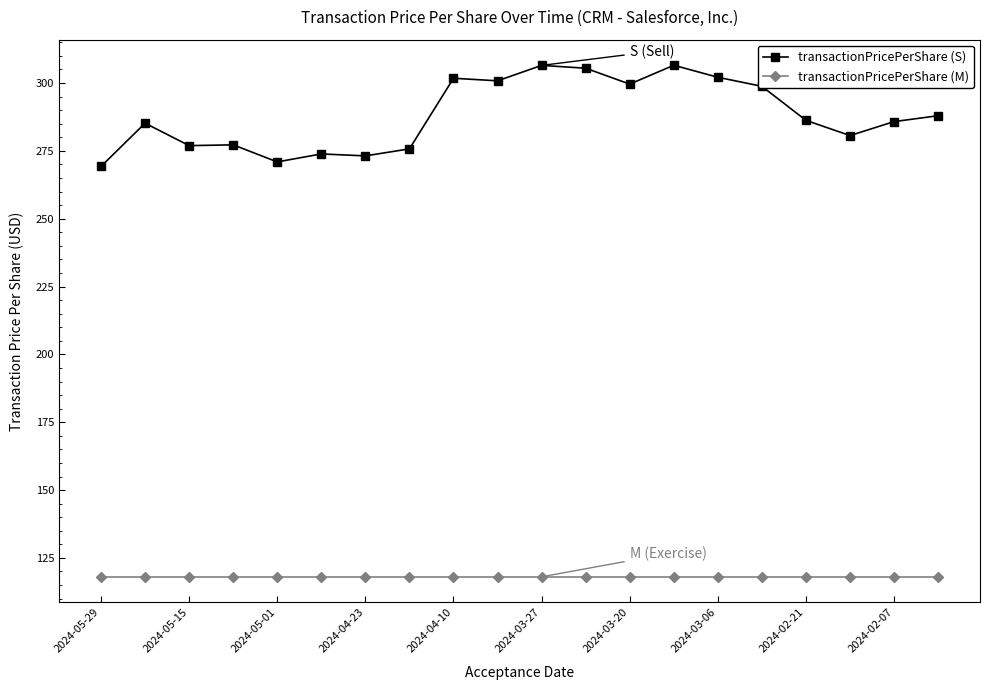

What is the minimum value for transactionPricePerShare (S)?

269.3